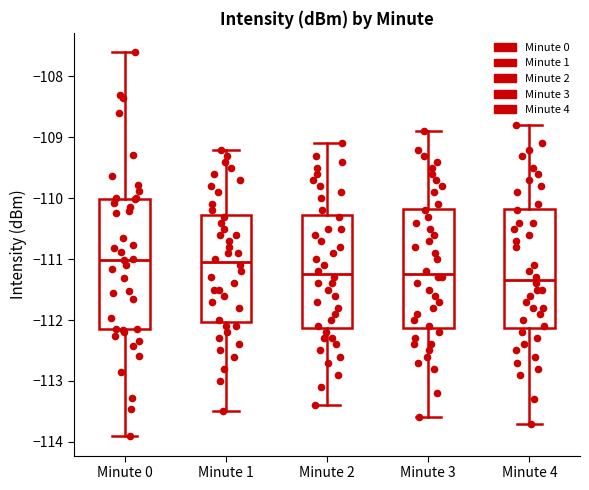

Reading left to right, transcribe this box plot: for each box, give where its median line is, the range the box spans, and where its two whiskers end, as read against the y-axis. The values are not printed on the chart, so give them approximately, as read against the axis.

Minute 0: median -111.0, box -112.1 to -110.0, whiskers -113.9 to -107.6
Minute 1: median -111.0, box -112.0 to -110.3, whiskers -113.5 to -109.2
Minute 2: median -111.2, box -112.1 to -110.3, whiskers -113.4 to -109.1
Minute 3: median -111.2, box -112.1 to -110.2, whiskers -113.6 to -108.9
Minute 4: median -111.3, box -112.1 to -110.2, whiskers -113.7 to -108.8